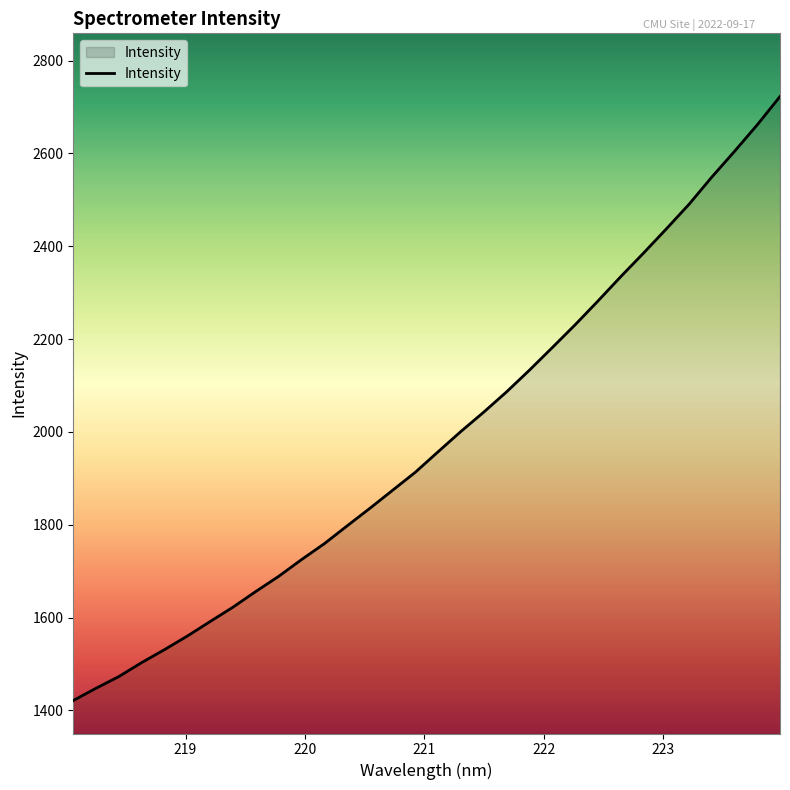

What is the greatest value displayed?

2722.8